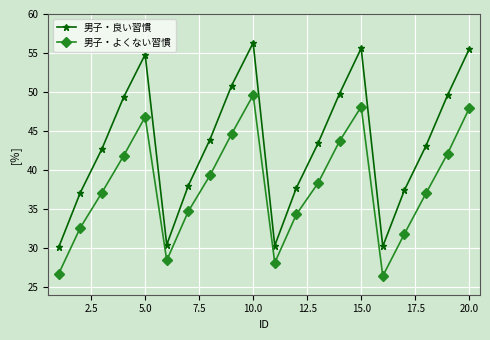

List the series in order of their overall mean, highest first.

男子・良い習慣, 男子・よくない習慣